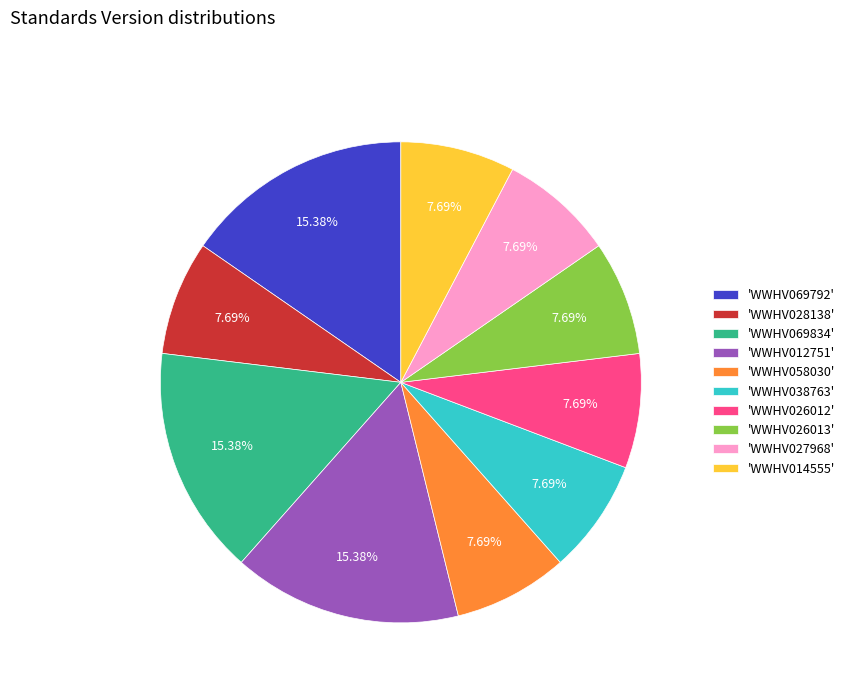

How many slices are in this pie chart?

10